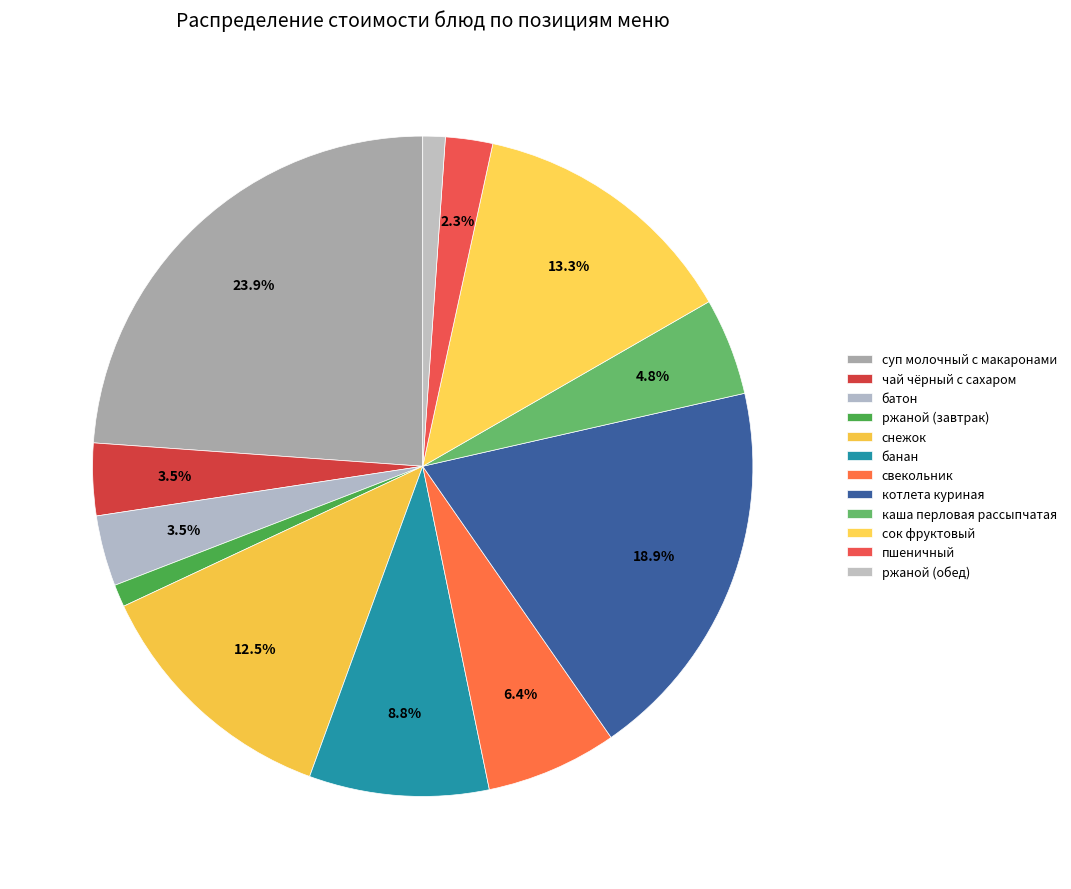

To the nearest percent, what is the average slice percentage?

8%